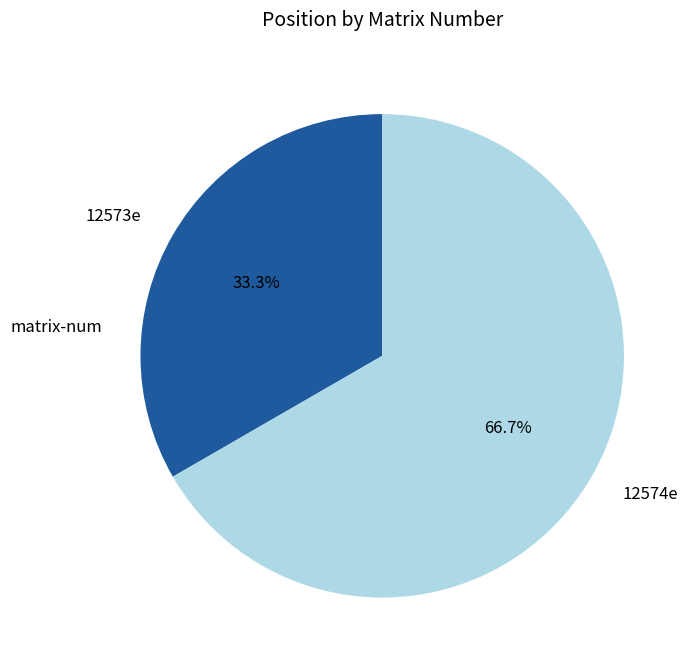

Is 12573e the majority of the pie?

No